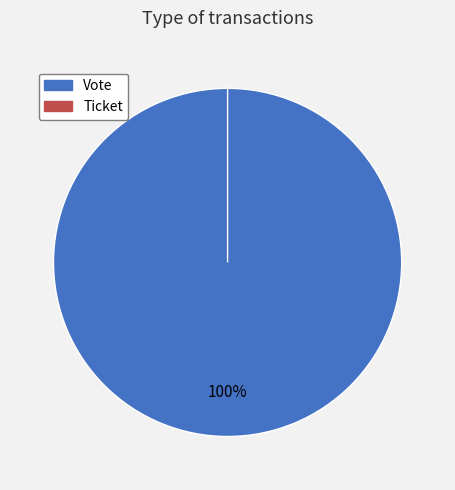

To the nearest percent, what is the difference between the Ticket and Vote slice percentages?

100%